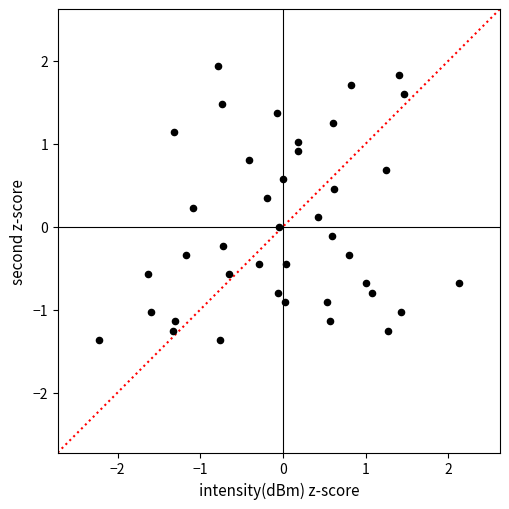

What is the range of X values (max minus min)?

4.3